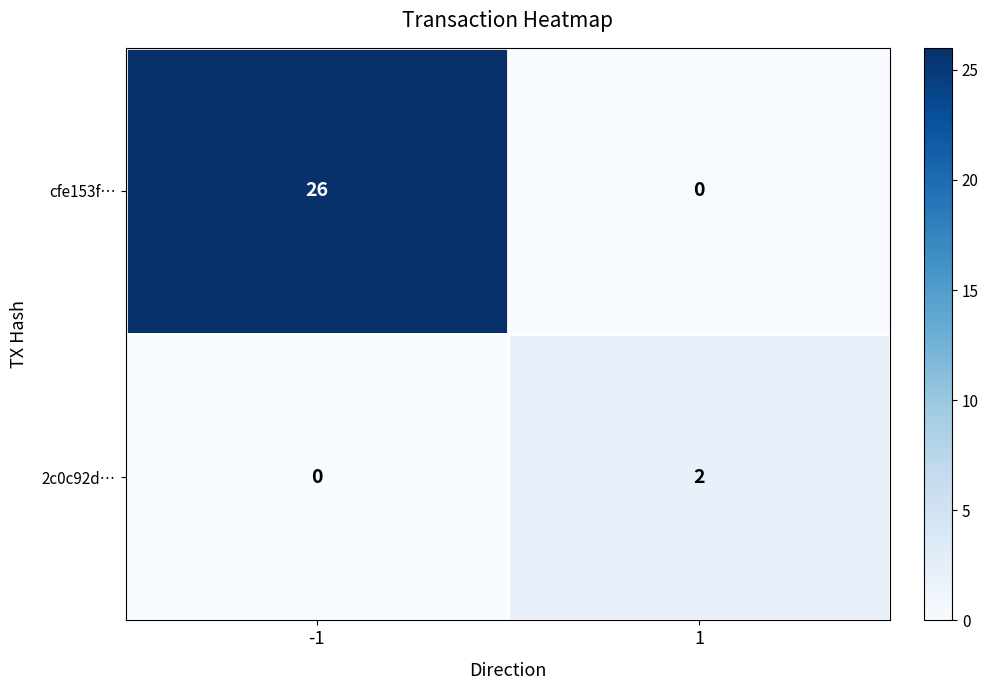

Between -1 and 1, which series saw the biggest shift?

cfe153f…